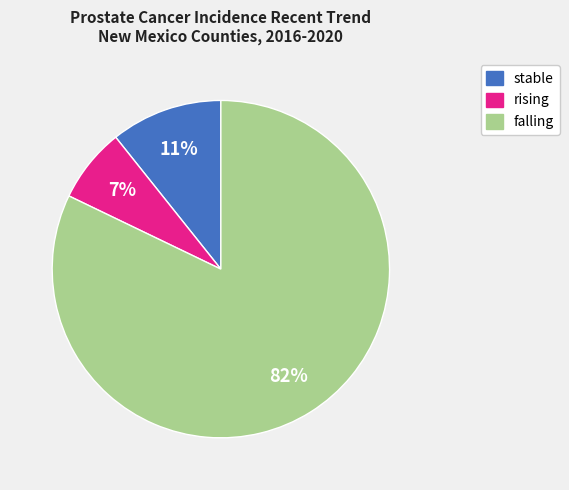

How many segments does this pie chart have?

3